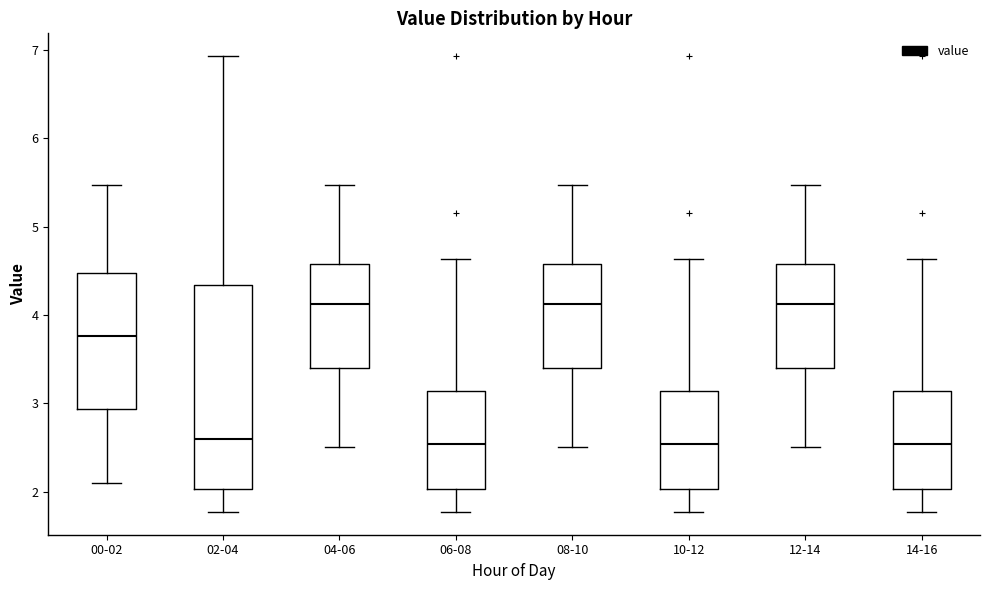

Comparing the boxes themselves (not the whiskers), which one is the tallest?

02-04